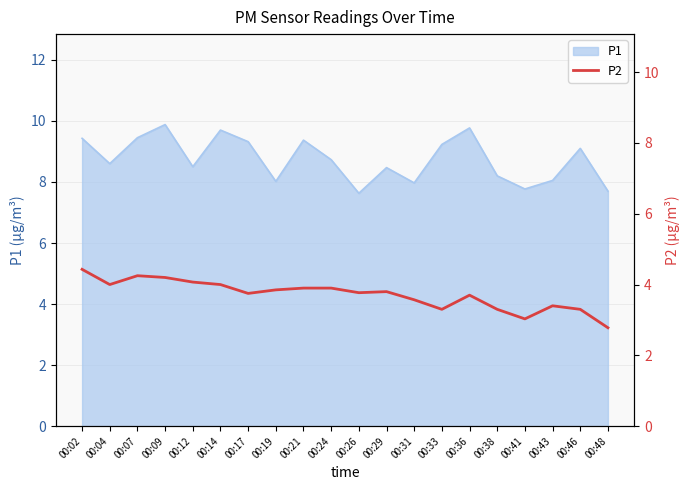

The P1 series shows 2.0 at 00:41. True or false?

False